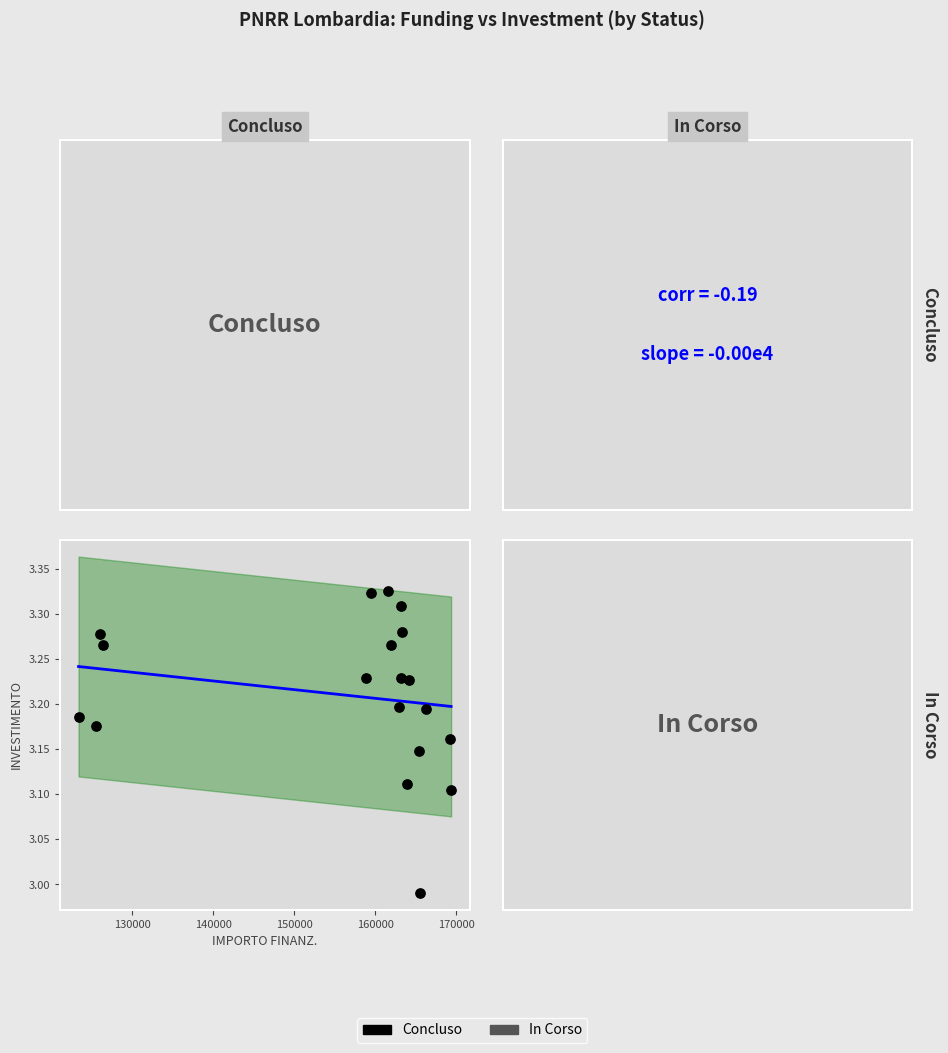

What is the range of Y values (max minus min)?

0.3